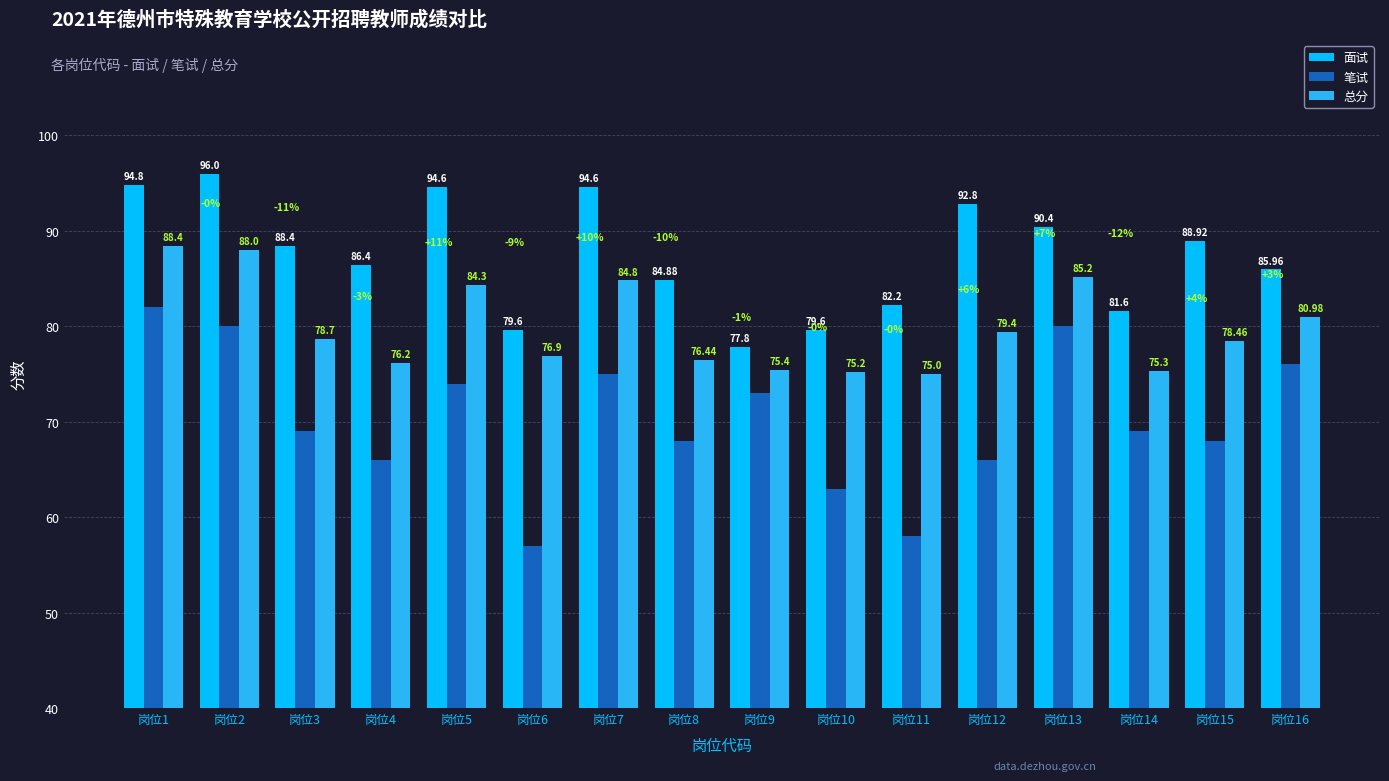

How many bars are there in each group?

3